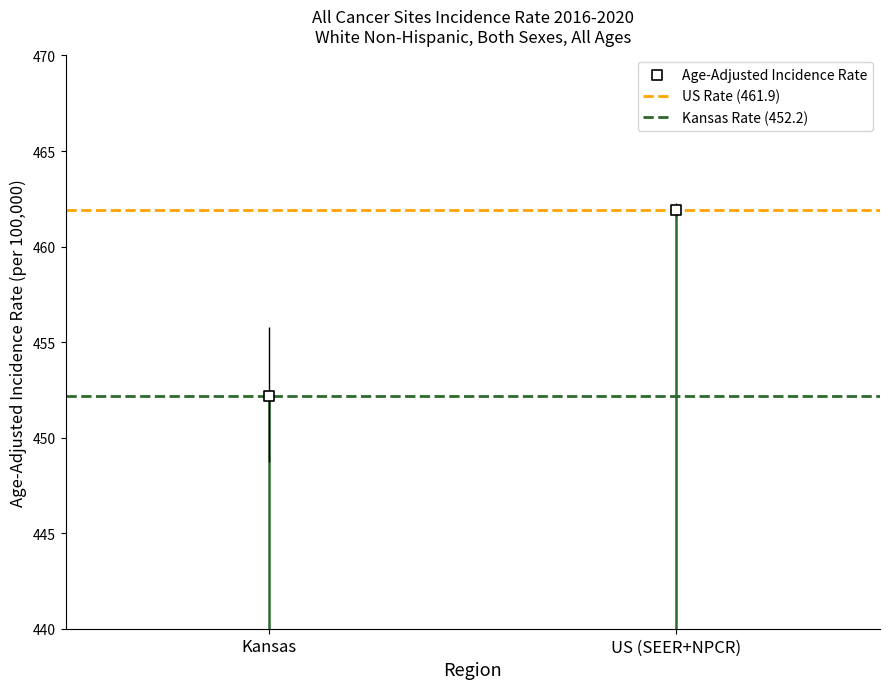

Which series reaches the maximum Y coordinate?

US Rate (461.9)